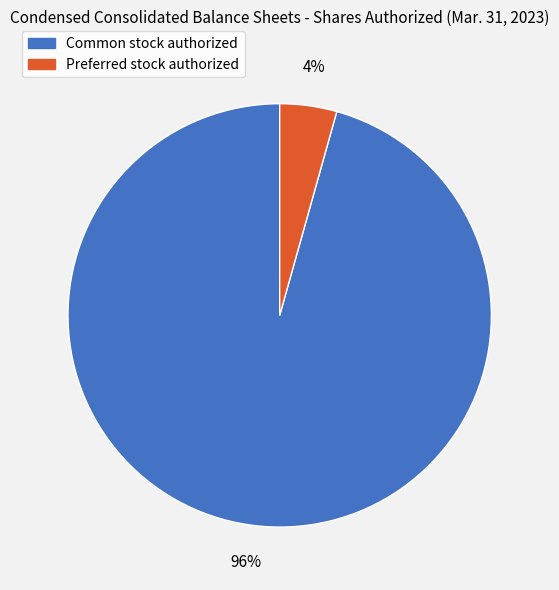

To the nearest percent, what portion does Preferred stock authorized represent?

4%